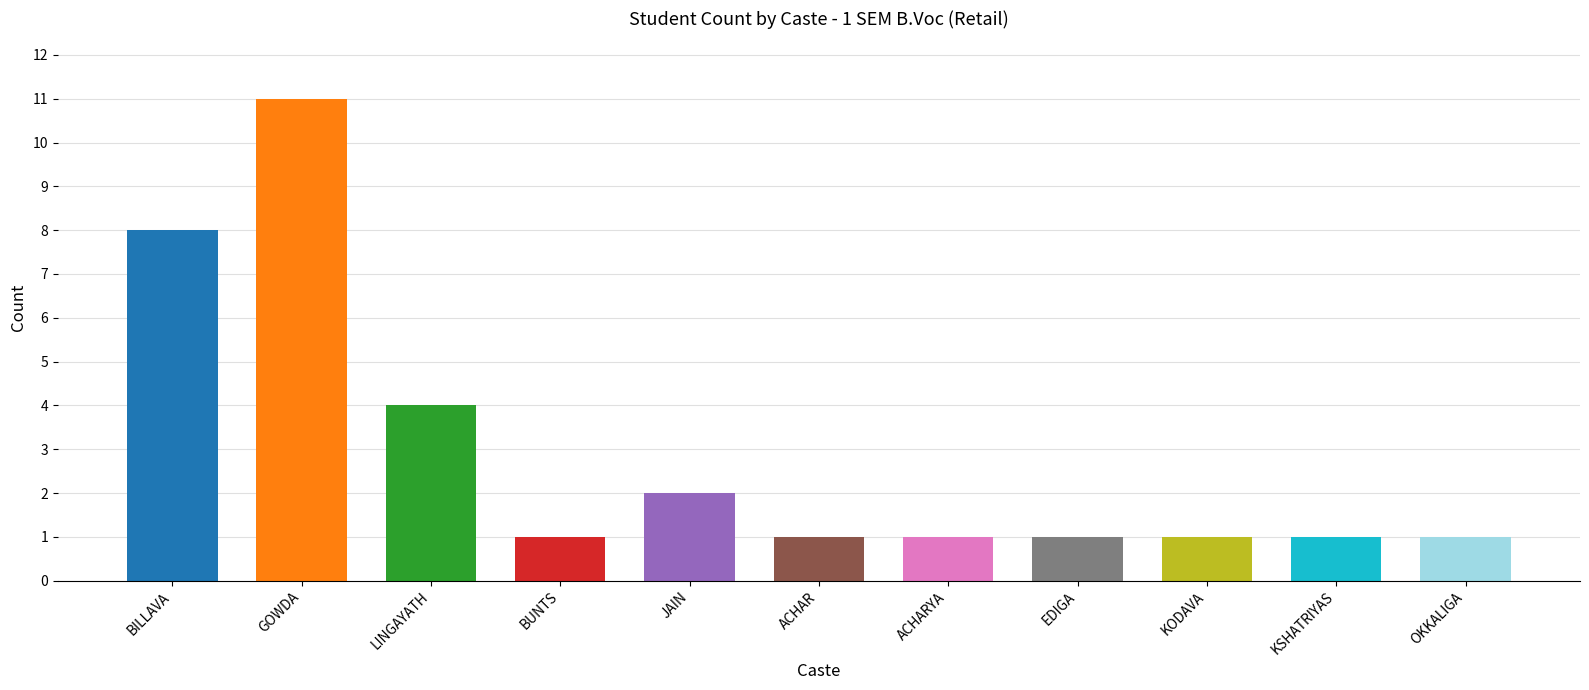

What is the maximum value shown in the chart?

11